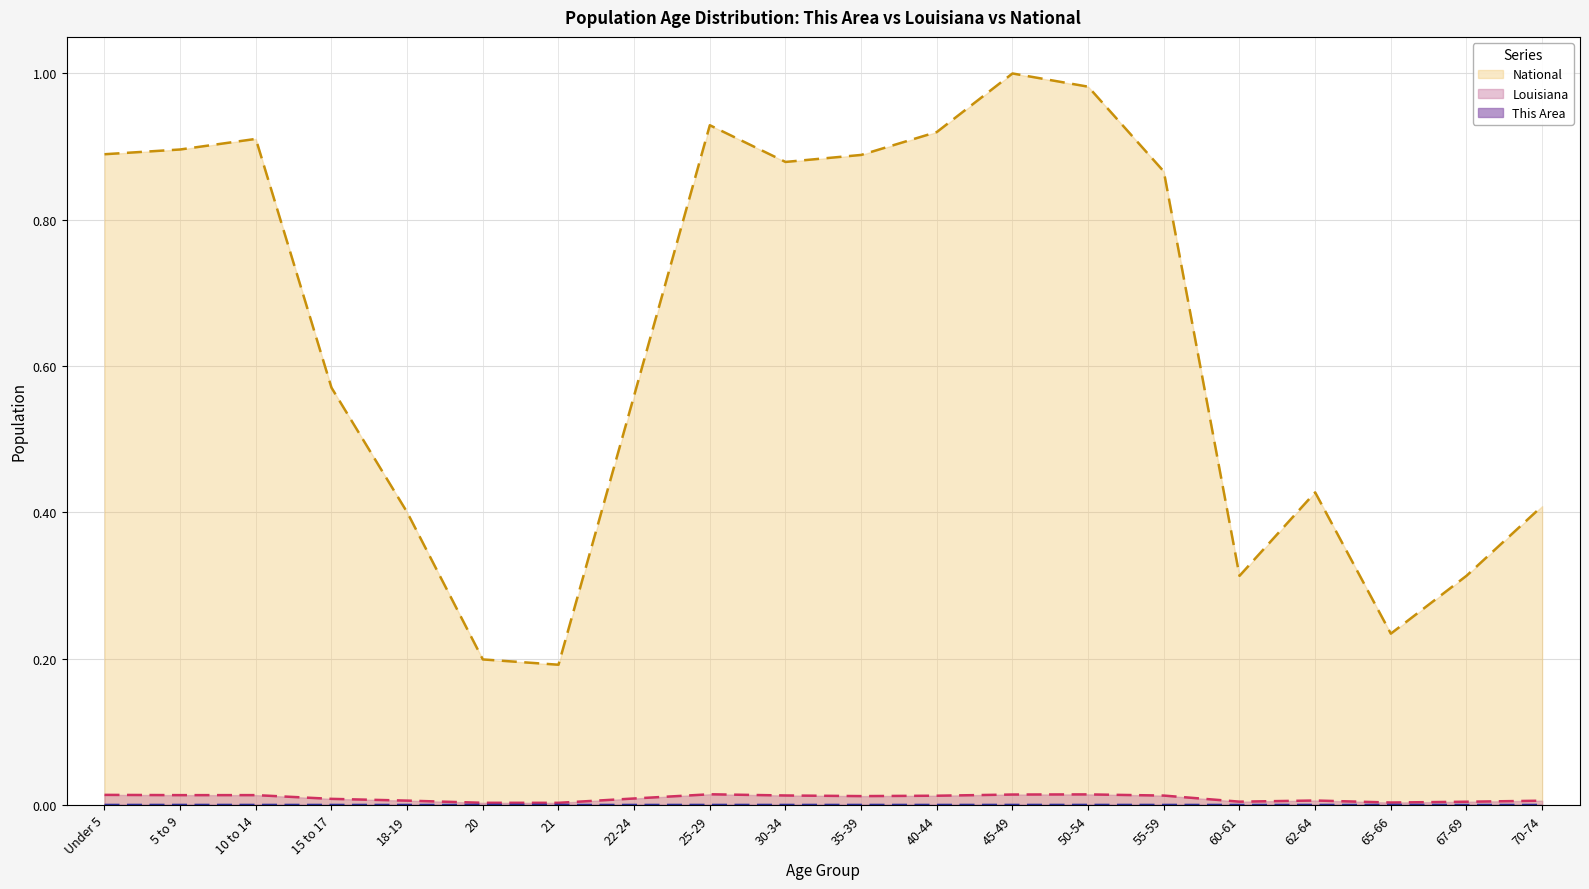

What are all the series names shown in the legend?

This Area, Louisiana, National